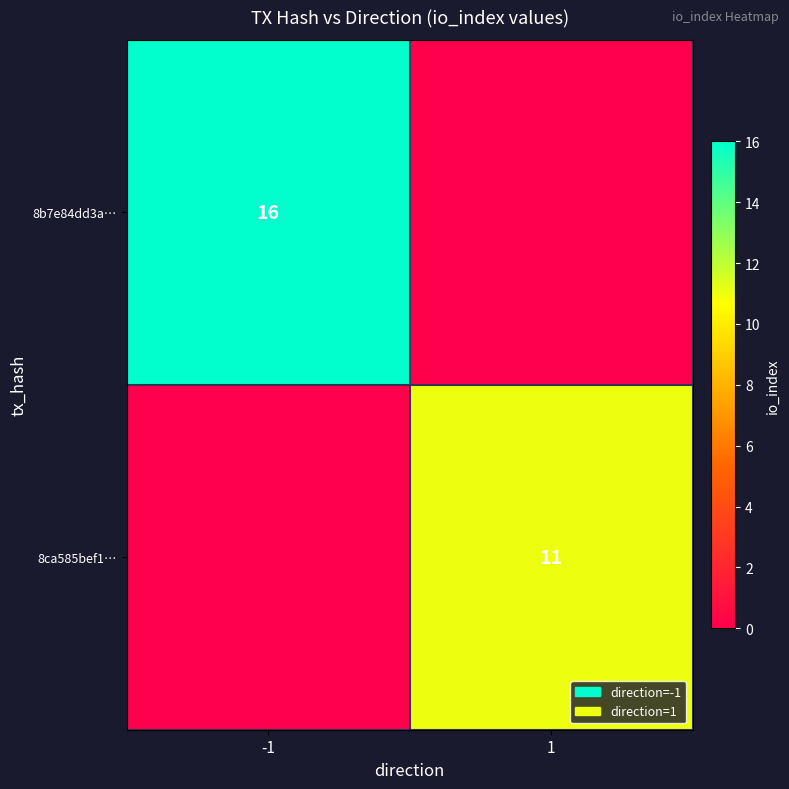

Is the value of 8b7e84dd3a… at -1 greater than the value of 8ca585bef1… at 1?

Yes